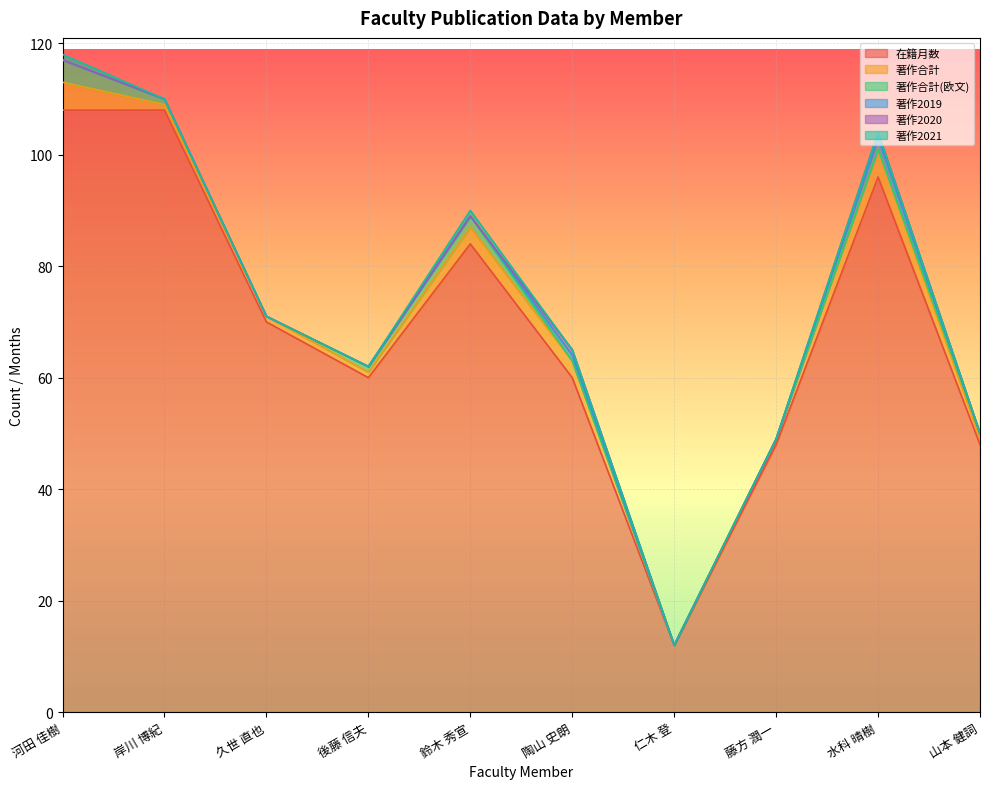

Which label corresponds to the smallest value in the chart?

仁木 登